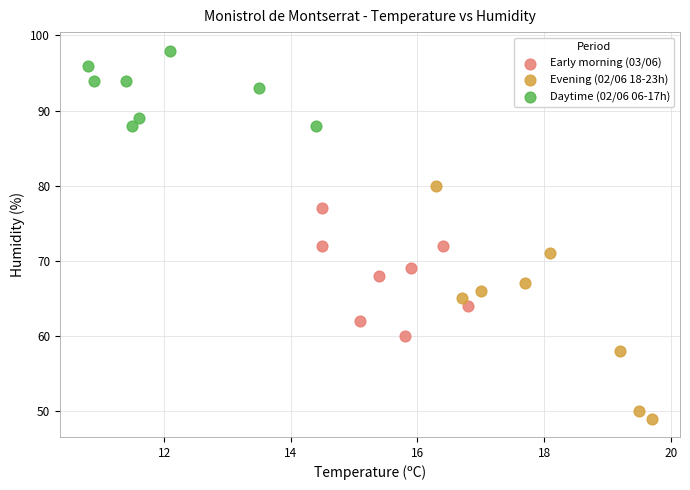

Which series reaches the maximum Y coordinate?

Daytime (02/06 06-17h)